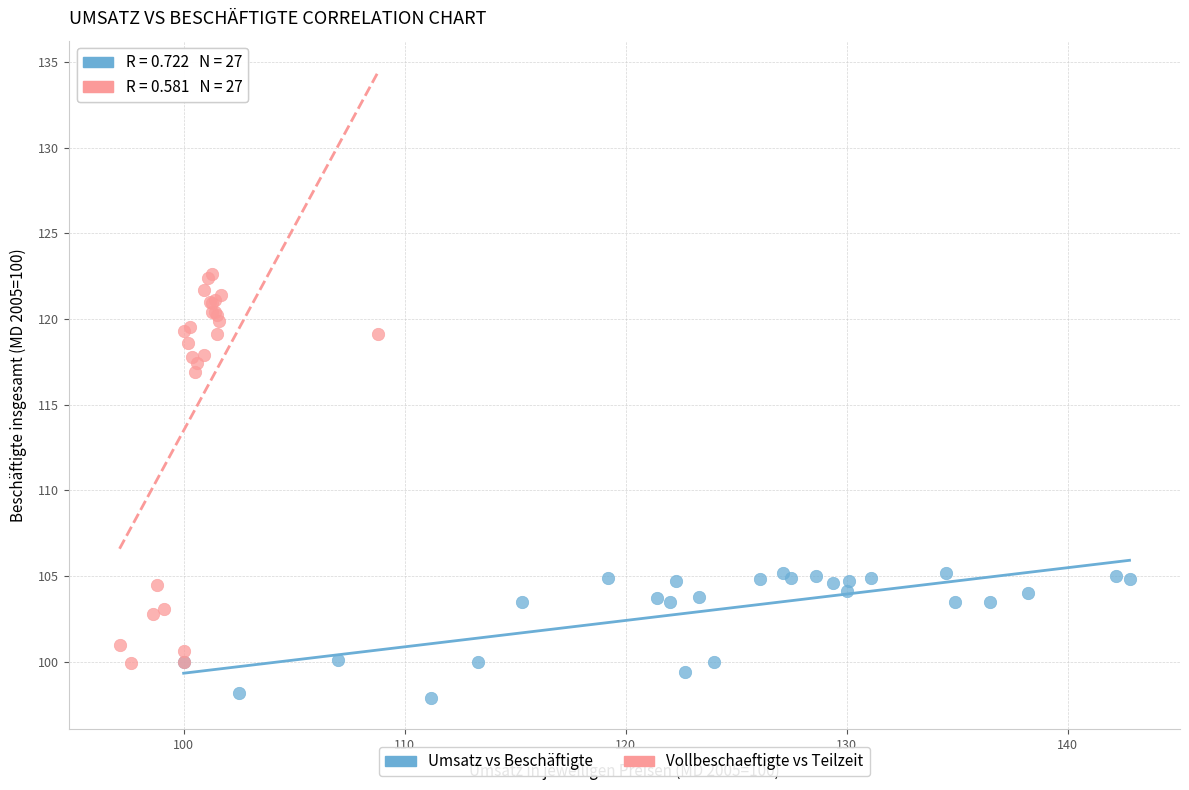

What are all the series names shown in the legend?

Umsatz vs Beschäftigte, Vollbeschaeftigte vs Teilzeit